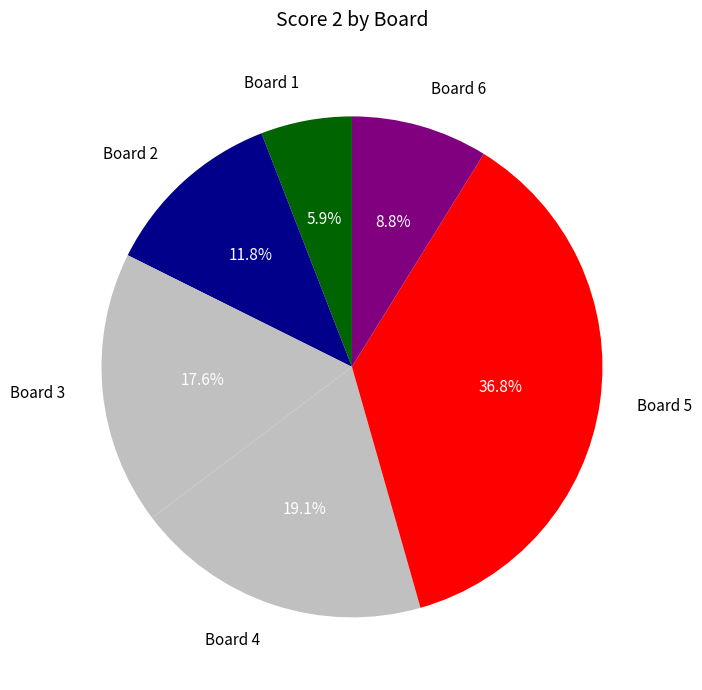

The Board 5 slice represents 37% of the pie. True or false?

True